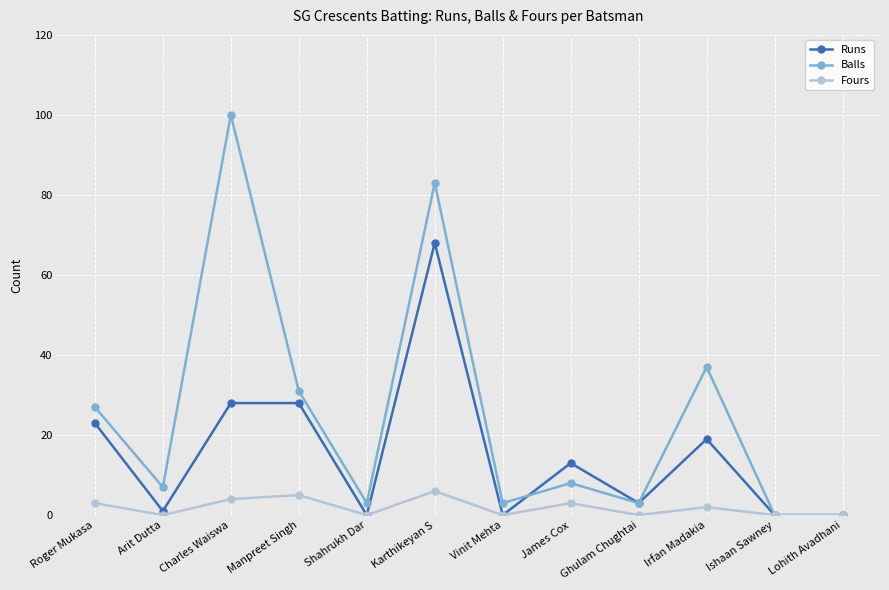

The value of Fours at Vinit Mehta is 0. True or false?

True